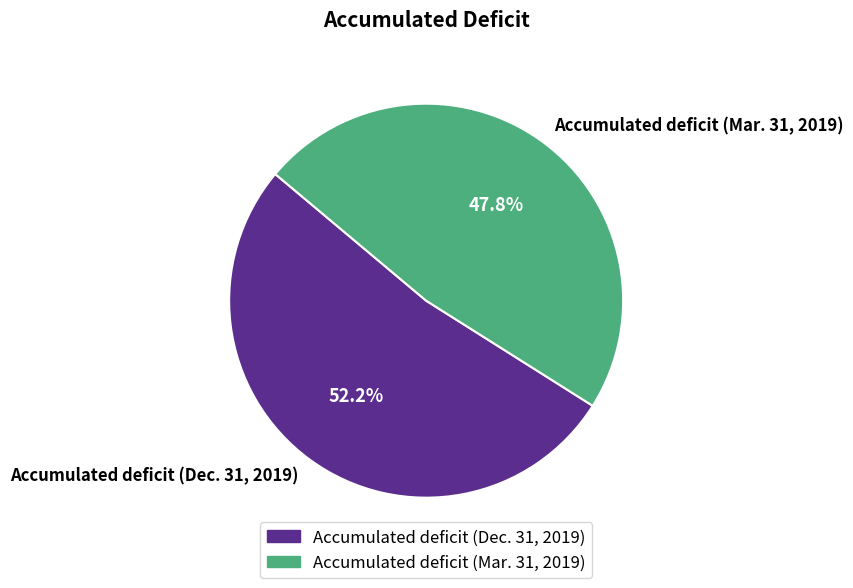

Does Accumulated deficit (Mar. 31, 2019) account for over 50% of the chart?

No